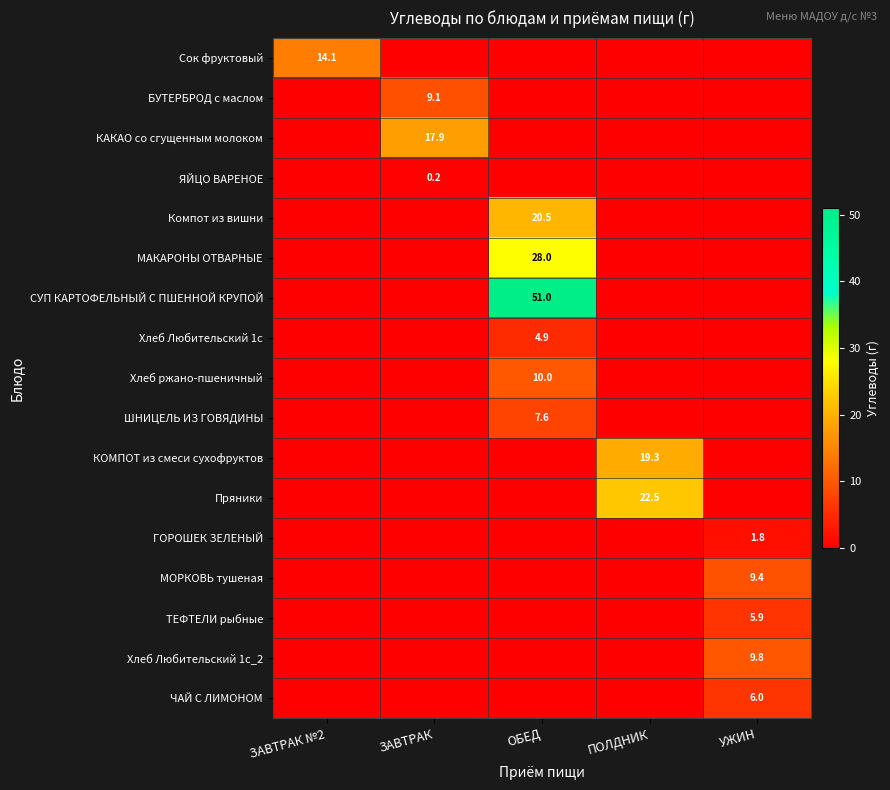

The value of ШНИЦЕЛЬ ИЗ ГОВЯДИНЫ at ОБЕД is 13.2. True or false?

False